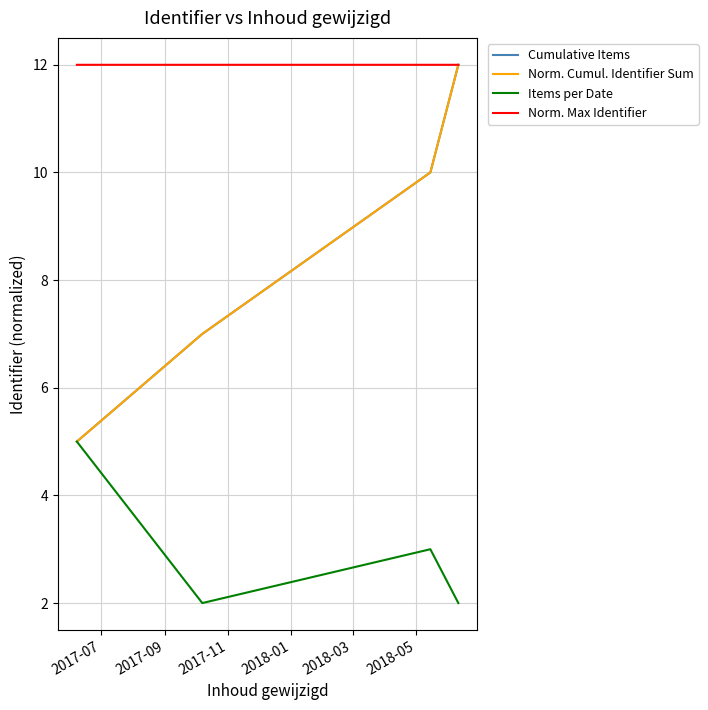

Which series has the largest total across all categories?

Norm. Max Identifier